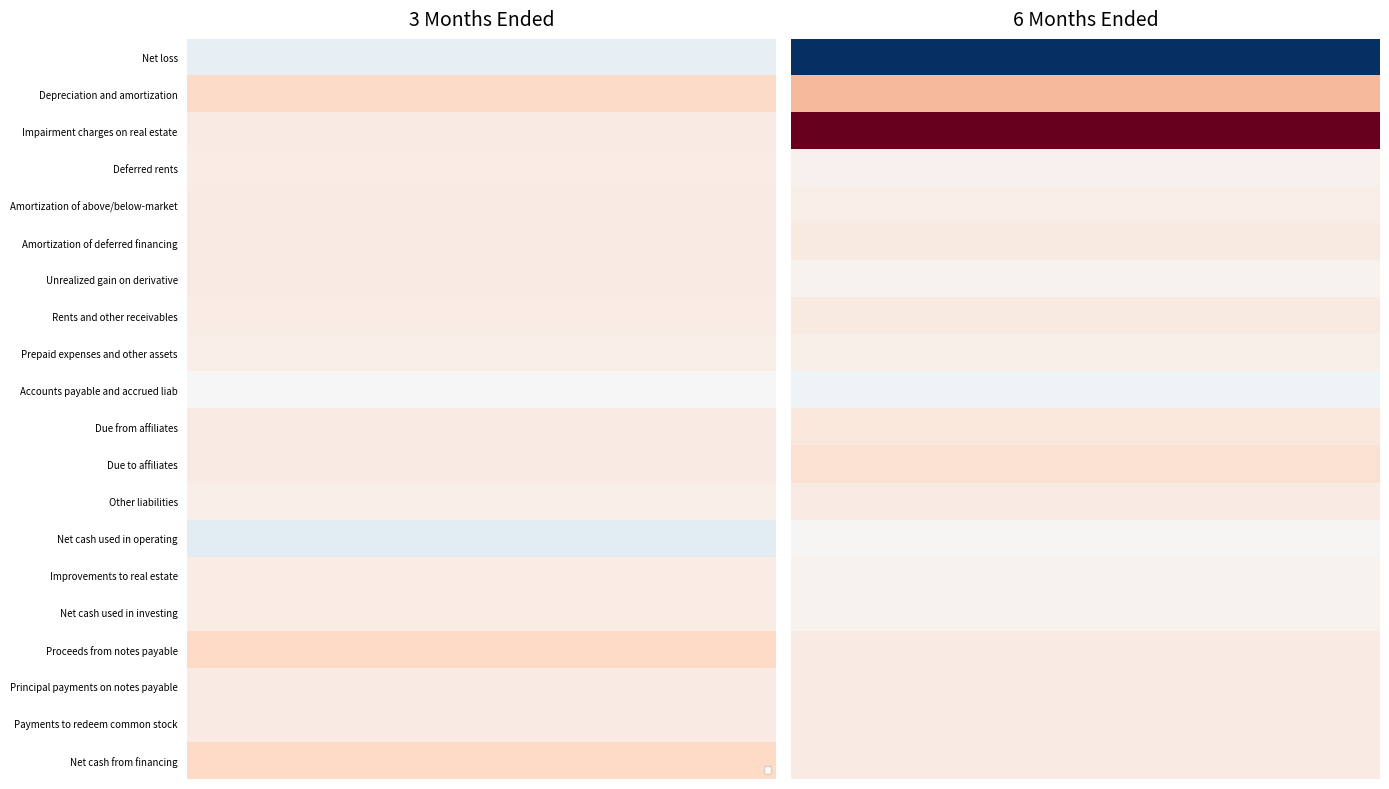

Is the value of Net cash used in investing at 0 greater than the value of Other liabilities at 0?

Yes